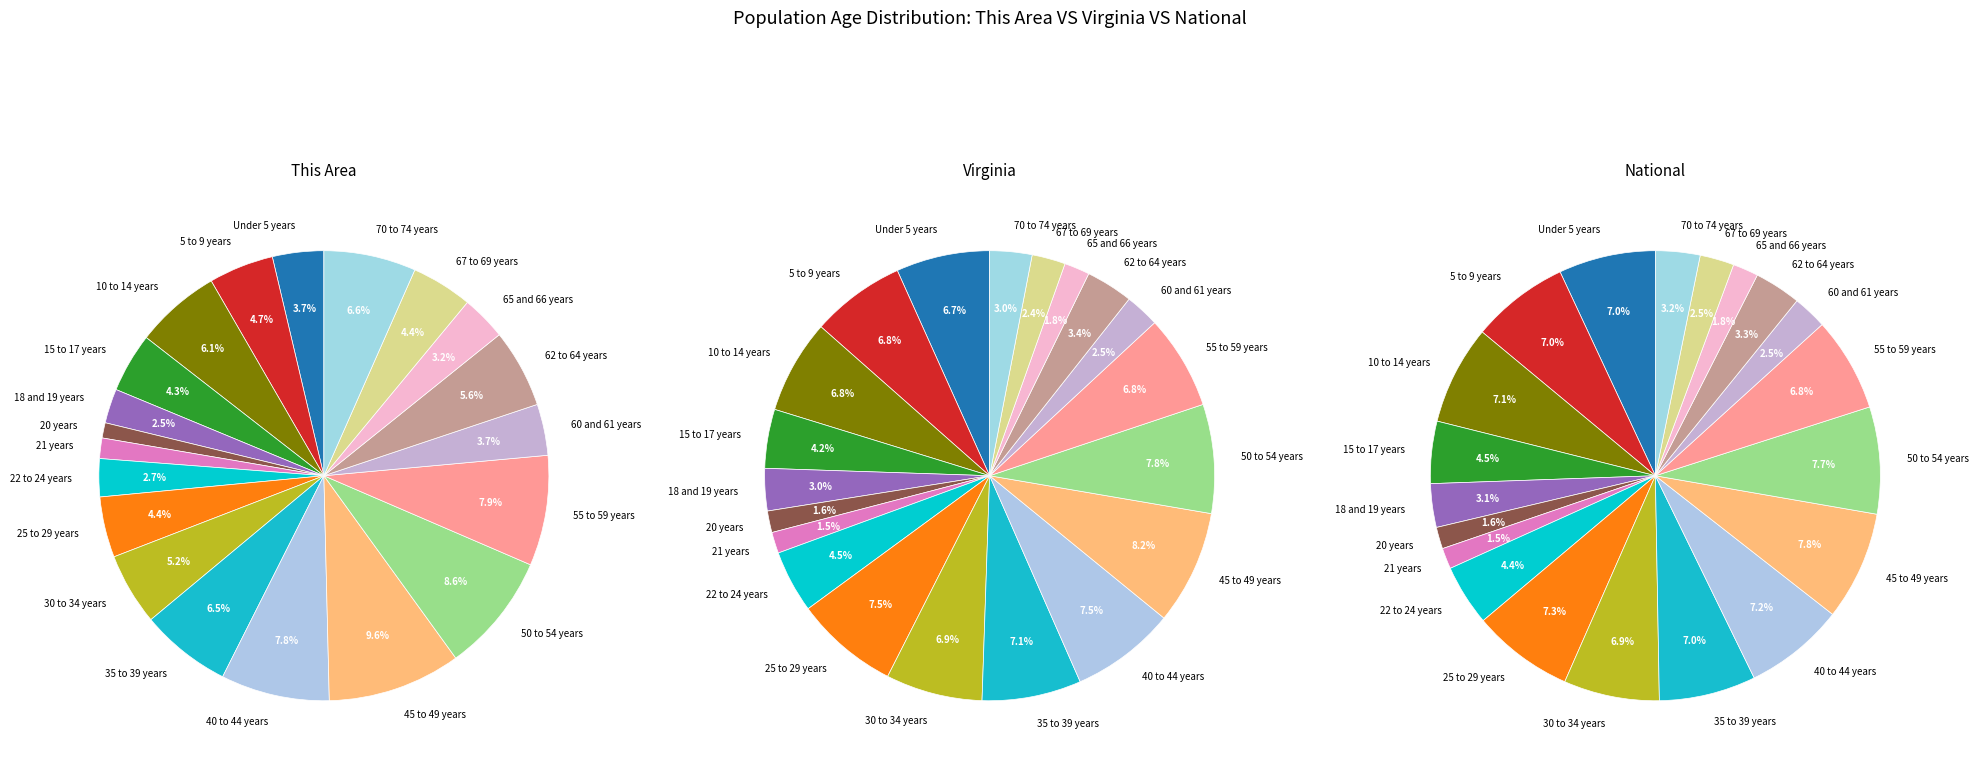

What percentage is NOT represented by 20 years?

98.9%